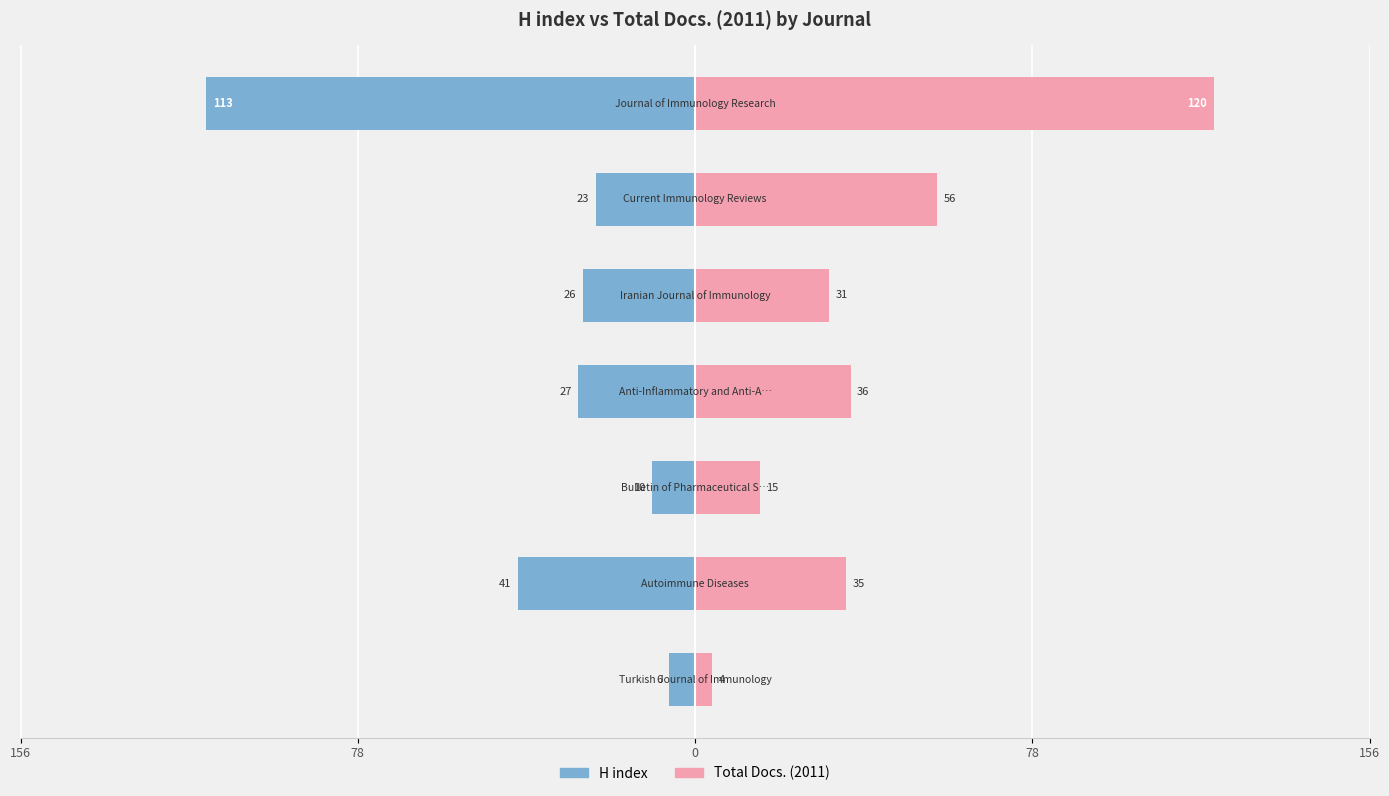

What are all the series names shown in the legend?

H index, Total Docs. (2011)